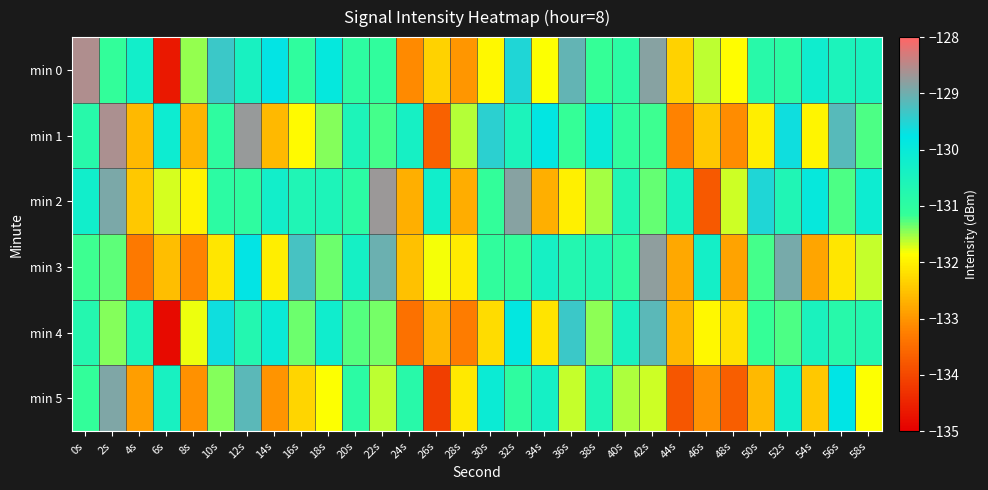

Reading right to left, list all the values displayed in this chart.

min 0: 58s=-130.4	56s=-130.5	54s=-130.2	52s=-130.9	50s=-130.9	48s=-131.9	46s=-131.6	44s=-132.3	42s=-128.8	40s=-130.9	38s=-131.2	36s=-129.1	34s=-131.8	32s=-129.5	30s=-131.9	28s=-133.0	26s=-132.3	24s=-133.1	22s=-131.1	20s=-131.0	18s=-129.9	16s=-131.0	14s=-129.7	12s=-130.4	10s=-129.4	8s=-131.5	6s=-134.6	4s=-130.3	2s=-131.1	0s=-128.5
min 1: 58s=-131.3	56s=-129.2	54s=-131.9	52s=-129.6	50s=-132.0	48s=-133.1	46s=-132.4	44s=-133.2	42s=-131.2	40s=-131.1	38s=-130.0	36s=-131.1	34s=-129.8	32s=-130.5	30s=-129.5	28s=-131.6	26s=-133.6	24s=-130.4	22s=-131.2	20s=-130.5	18s=-131.4	16s=-131.9	14s=-132.6	12s=-128.7	10s=-131.0	8s=-132.7	6s=-130.1	4s=-132.6	2s=-128.6	0s=-130.8
min 2: 58s=-130.1	56s=-131.2	54s=-129.9	52s=-130.6	50s=-129.6	48s=-131.7	46s=-133.7	44s=-130.5	42s=-131.3	40s=-130.6	38s=-131.5	36s=-132.0	34s=-132.7	32s=-128.8	30s=-131.1	28s=-132.8	26s=-130.2	24s=-132.7	22s=-128.7	20s=-130.9	18s=-130.5	16s=-130.6	14s=-130.3	12s=-131.0	10s=-131.0	8s=-132.0	6s=-131.7	4s=-132.4	2s=-128.9	0s=-130.2
min 3: 58s=-131.6	56s=-132.1	54s=-132.8	52s=-128.9	50s=-131.2	48s=-132.9	46s=-130.3	44s=-132.8	42s=-128.8	40s=-131.0	38s=-130.6	36s=-130.7	34s=-130.4	32s=-131.1	30s=-131.1	28s=-132.1	26s=-131.8	24s=-132.5	22s=-129.0	20s=-130.3	18s=-131.4	16s=-129.3	14s=-132.0	12s=-129.7	10s=-132.1	8s=-133.2	6s=-132.5	4s=-133.3	2s=-131.3	0s=-131.2
min 4: 58s=-130.7	56s=-130.8	54s=-130.5	52s=-131.2	50s=-131.2	48s=-132.2	46s=-131.9	44s=-132.6	42s=-129.1	40s=-130.4	38s=-131.5	36s=-129.4	34s=-132.1	32s=-129.8	30s=-132.2	28s=-133.3	26s=-132.6	24s=-133.4	22s=-131.4	20s=-131.3	18s=-130.2	16s=-131.3	14s=-130.0	12s=-130.7	10s=-129.7	8s=-131.8	6s=-134.8	4s=-130.6	2s=-131.4	0s=-130.7
min 5: 58s=-131.9	56s=-129.8	54s=-132.4	52s=-130.2	50s=-132.6	48s=-133.7	46s=-133.0	44s=-133.8	42s=-131.7	40s=-131.6	38s=-130.6	36s=-131.6	34s=-130.3	32s=-131.0	30s=-130.1	28s=-132.1	26s=-134.1	24s=-130.9	22s=-131.6	20s=-130.9	18s=-131.8	16s=-132.3	14s=-133.0	12s=-129.1	10s=-131.4	8s=-133.1	6s=-130.4	4s=-132.9	2s=-128.9	0s=-131.1